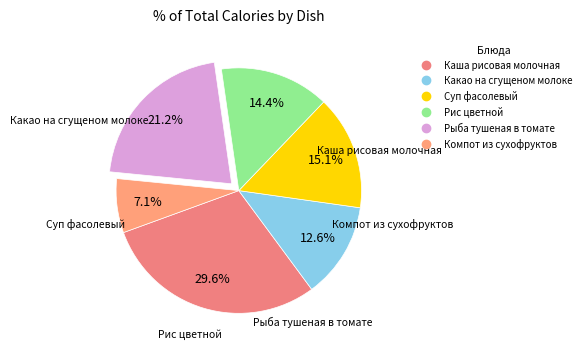

Is it true that Рыба тушеная в томате is 28% of the pie?

False